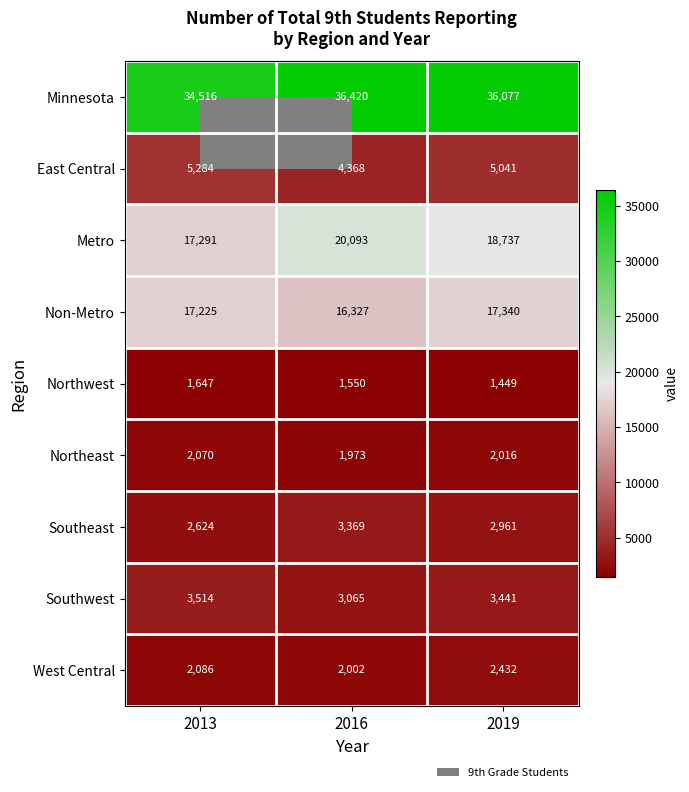

At which category does the chart reach its minimum across all series?

2019